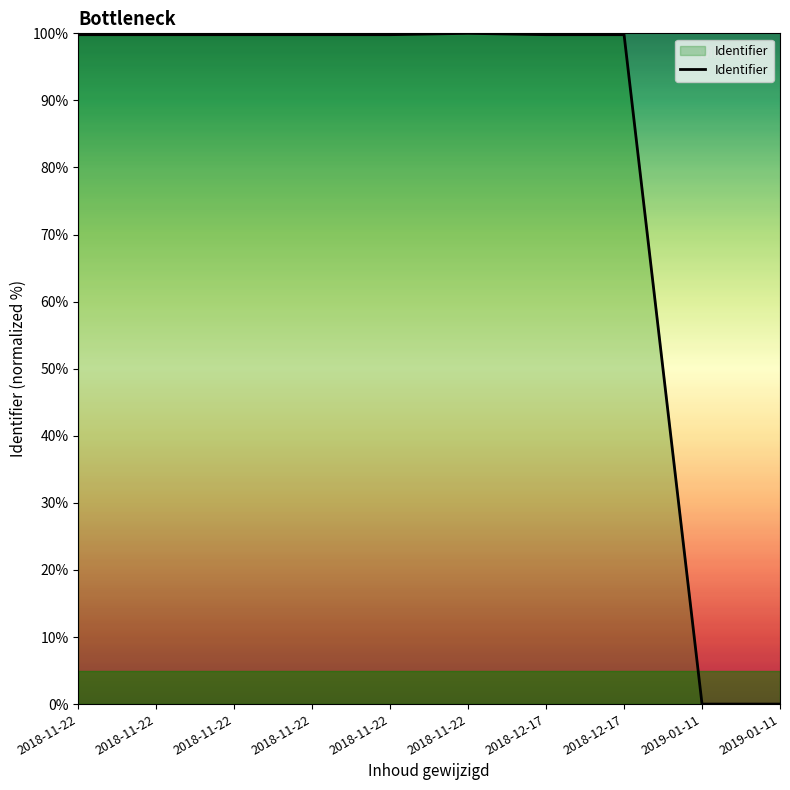

How many values exceed 99?

8